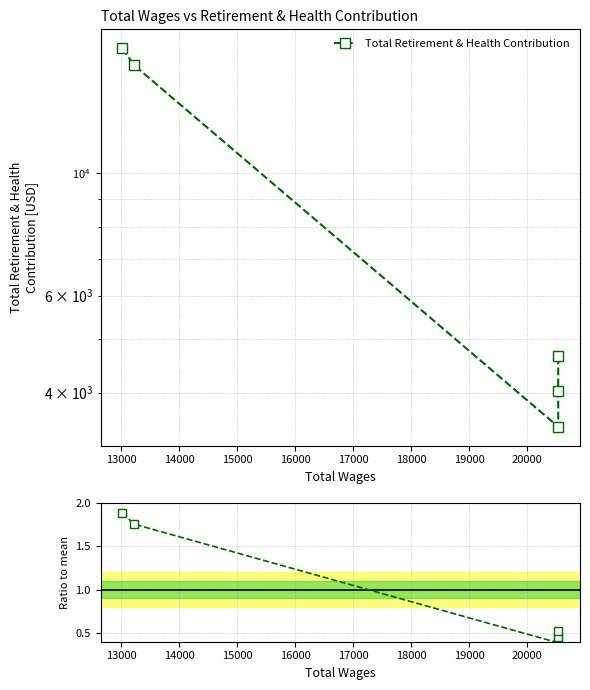

What is the difference between the maximum and minimum values in the Ratio to mean series?

1.5